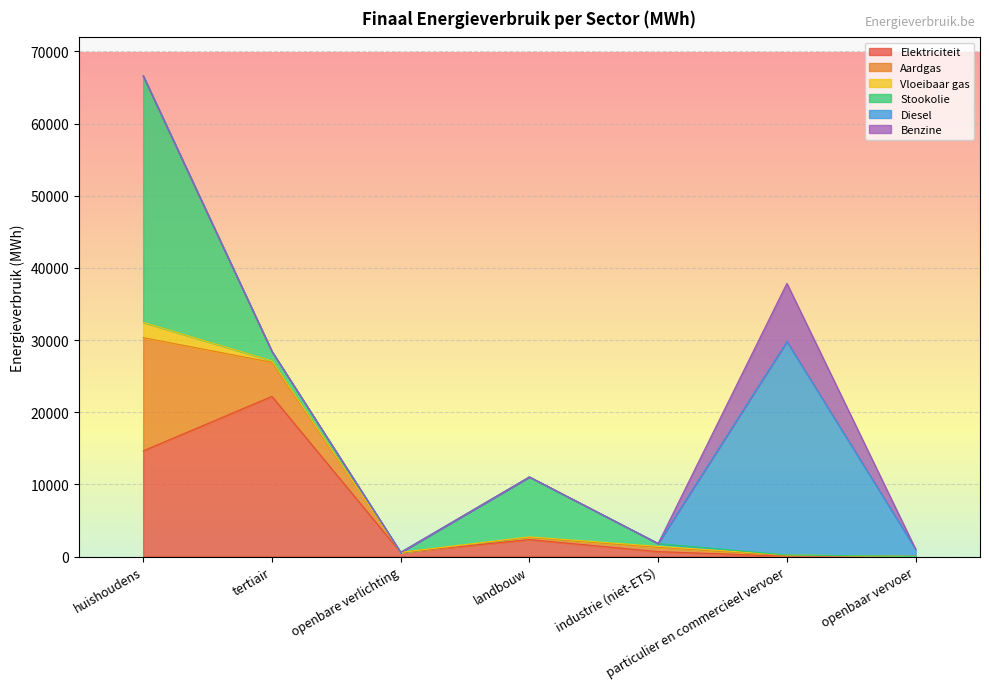

What is the label of the 7th point from the left?

openbaar vervoer